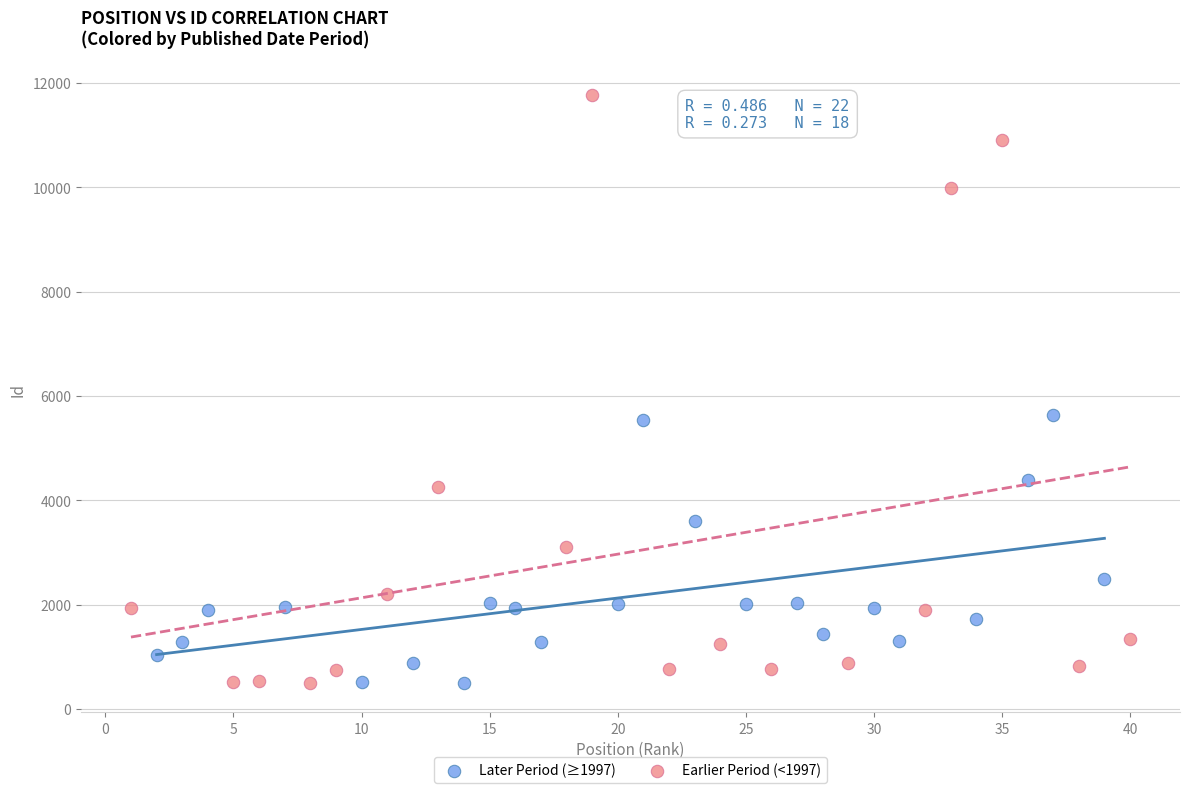

Which series has the largest Y range (max minus min)?

Earlier Period (<1997)